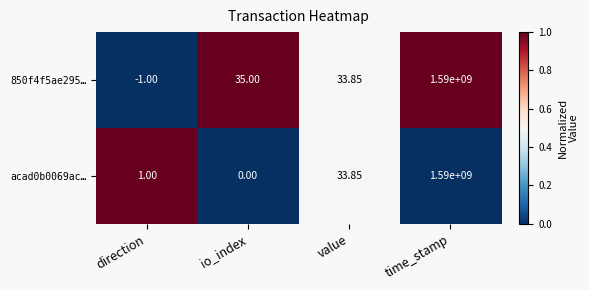

List the series in order of their overall mean, highest first.

850f4f5ae295…, acad0b0069ac…